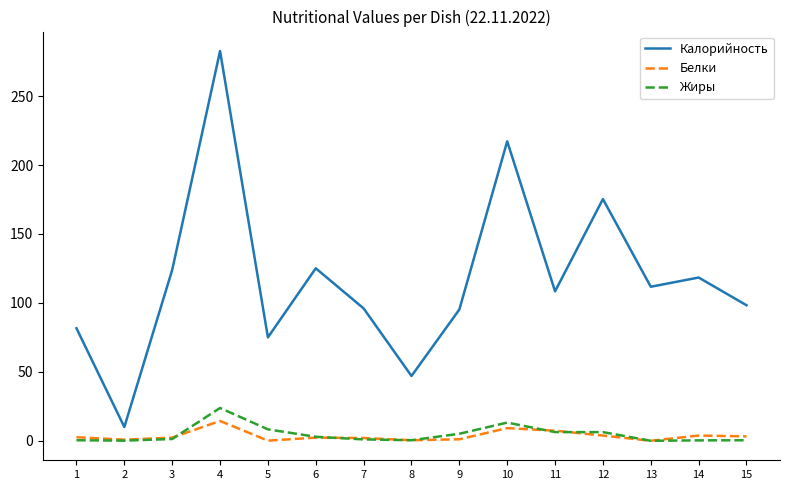

How many lines are shown in the chart?

3